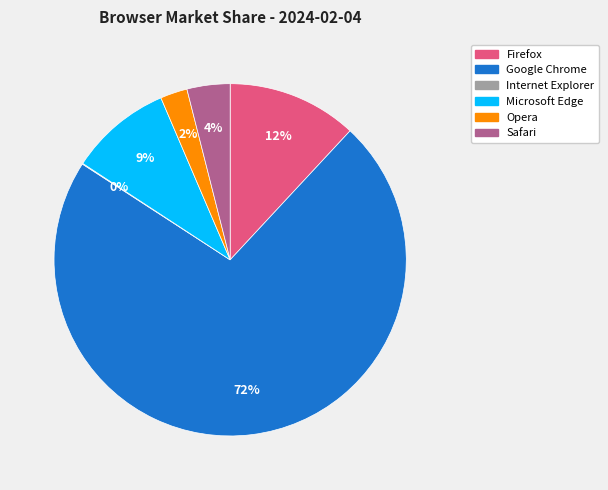

Which slice represents more than half of the pie?

Google Chrome